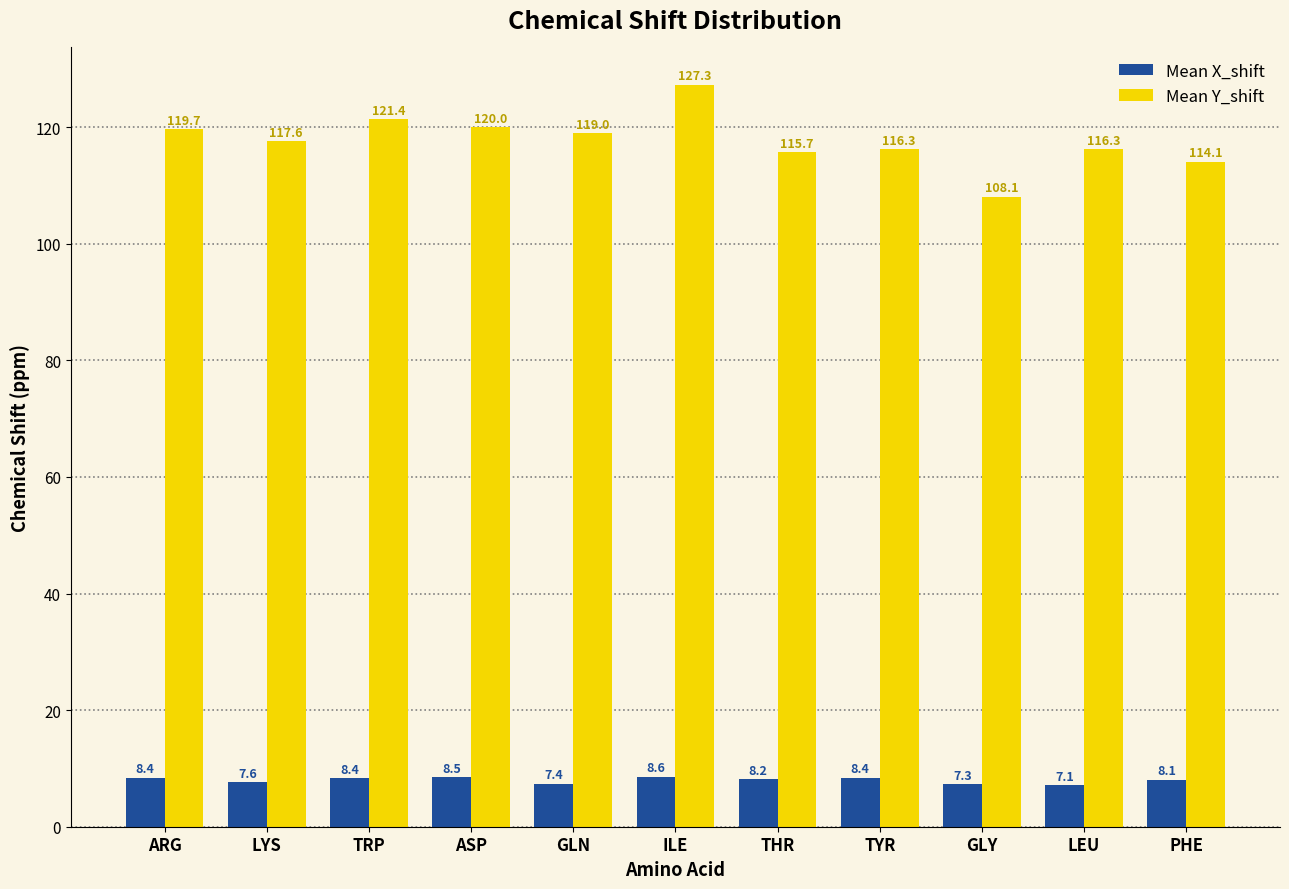

What position from the left is TYR?

8